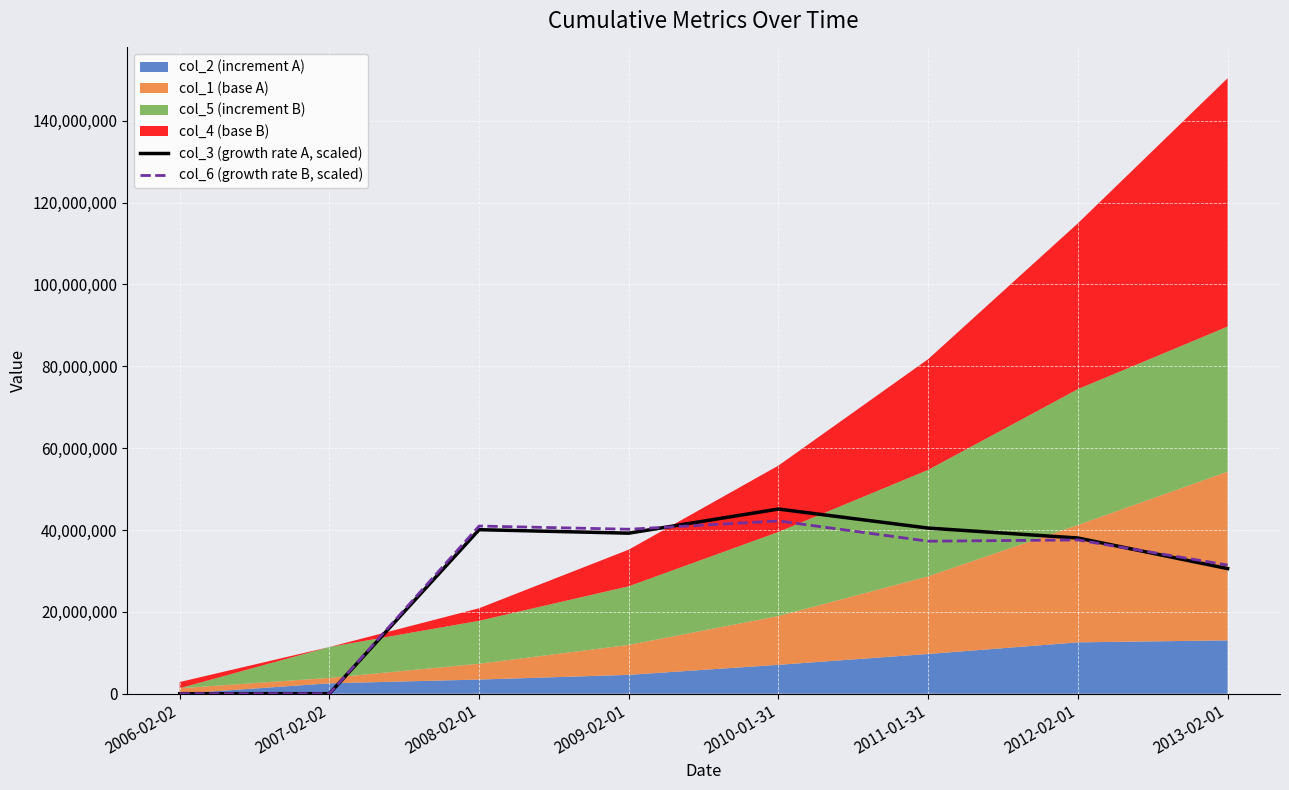

How many data points in col_3 (growth rate A, scaled) are above 39228934?

4